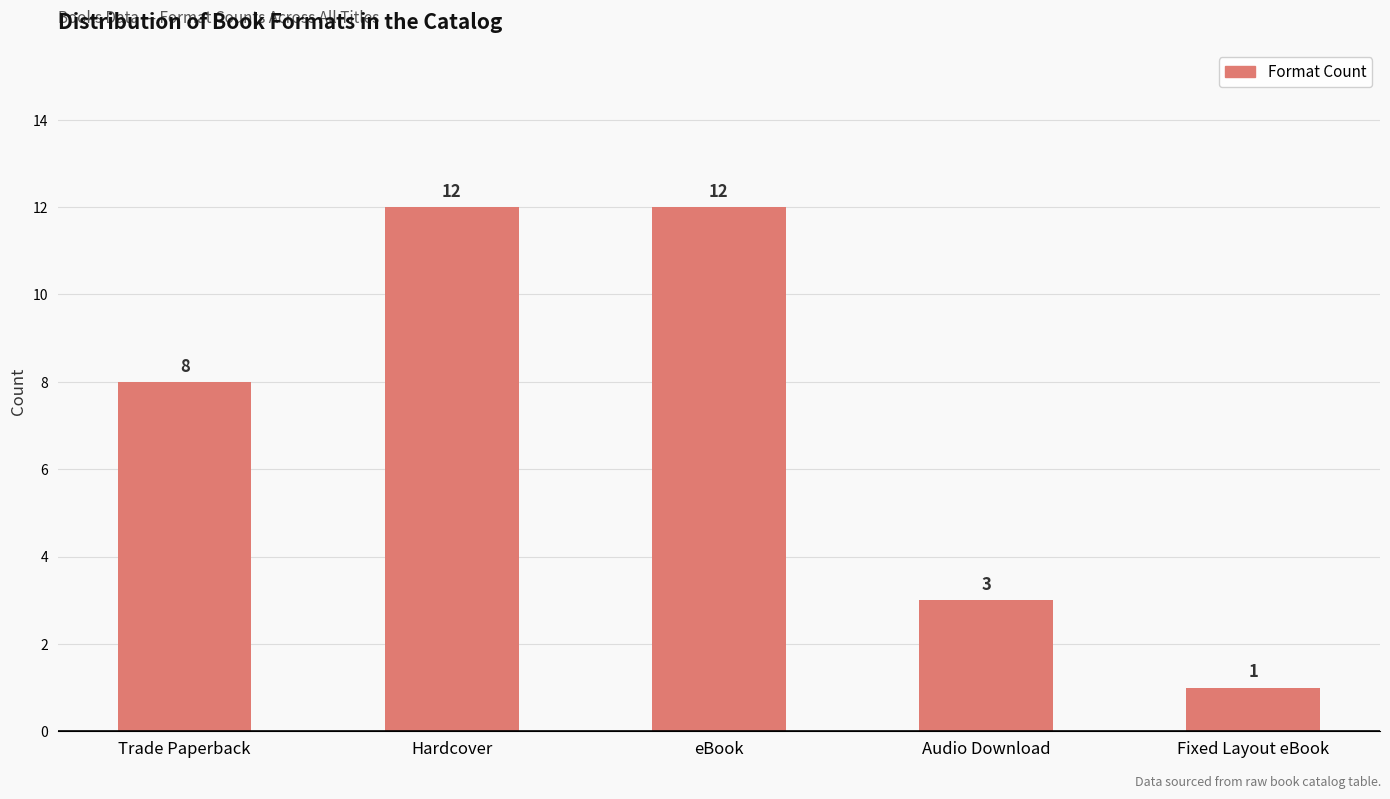

The chart shows a value of 20 at Hardcover. True or false?

False